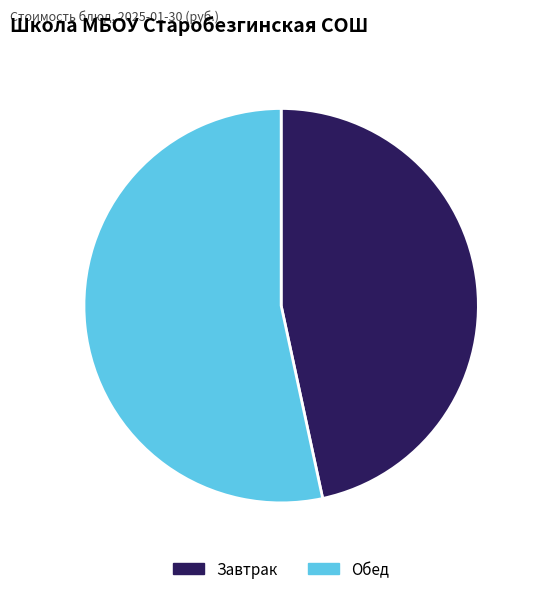

Count the number of slices in the pie.

2